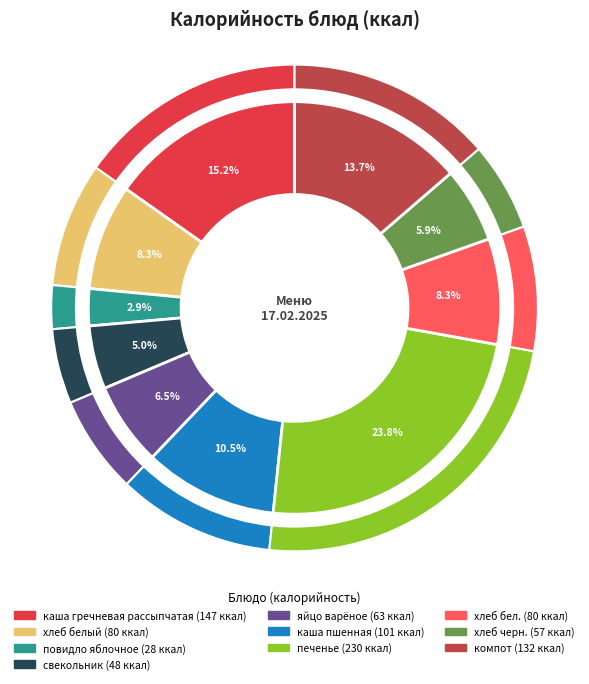

Approximately how many times larger is the value at каша гречневая рассыпчатая compared to хлеб бел.?

1.8